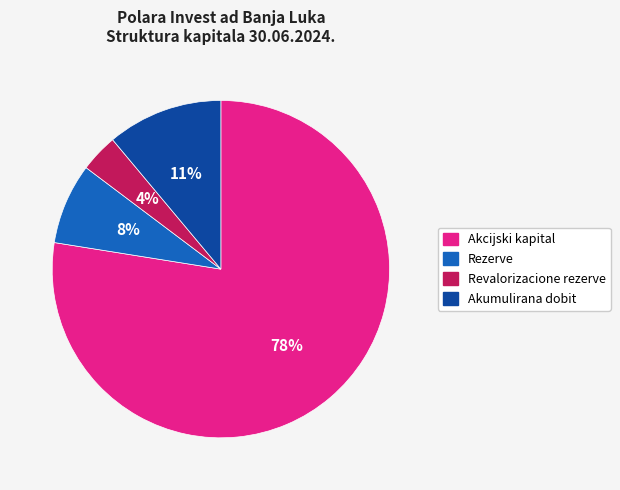

Is it true that Revalorizacione rezerve is 4% of the pie?

True